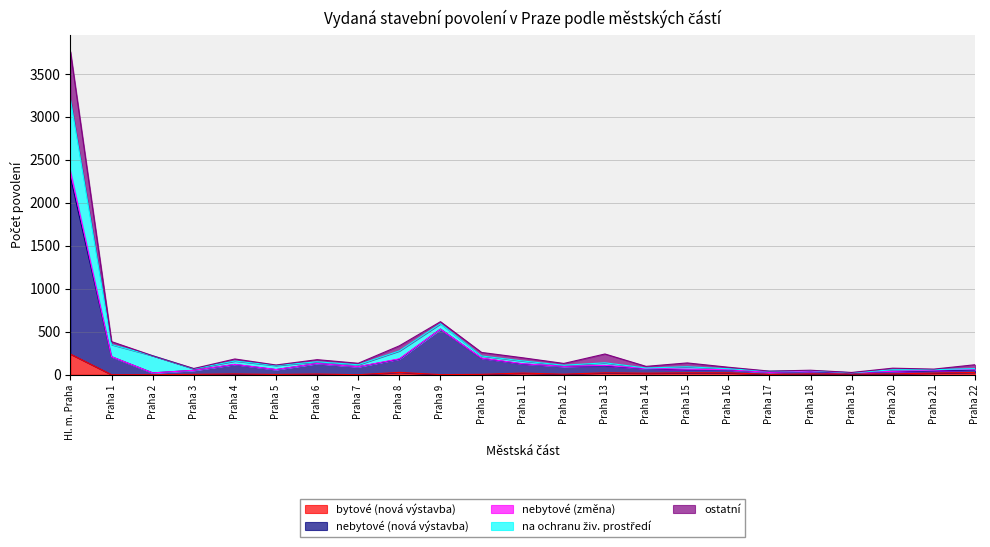

What is the total value across all series at Hl. m. Praha?

3761